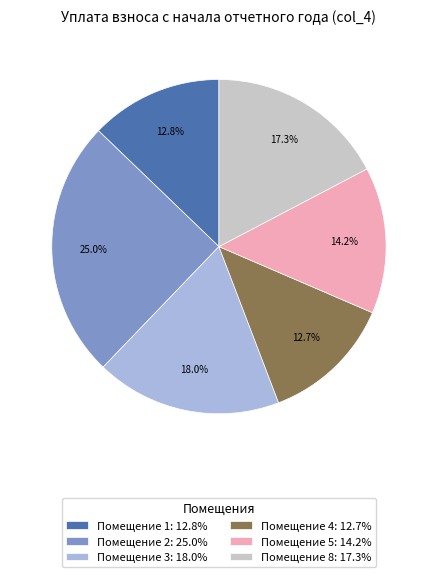

Does Помещение 1: 12.8% account for over 50% of the chart?

No